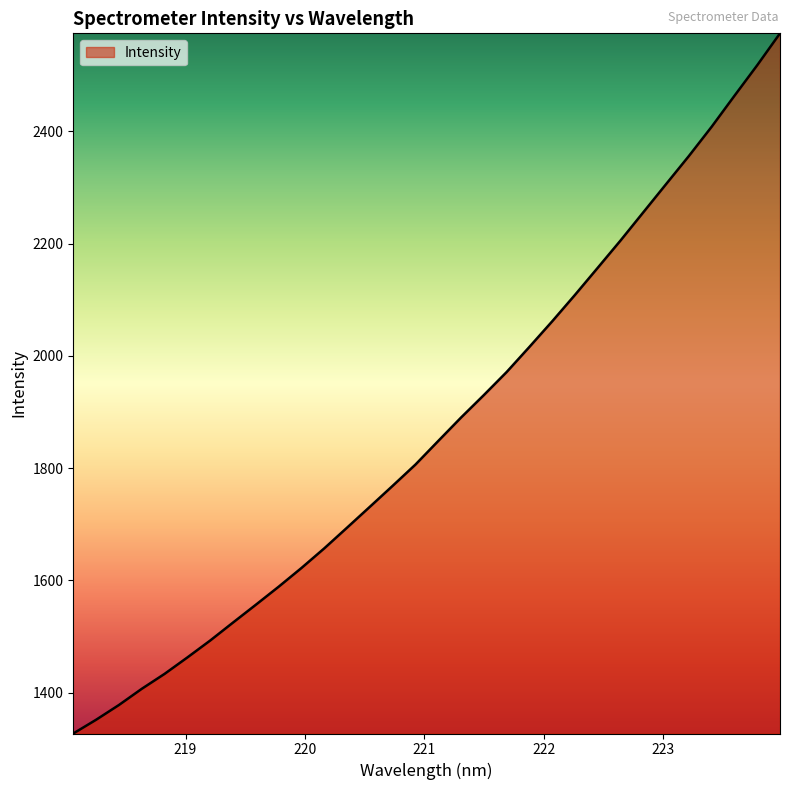

What is the maximum value shown in the chart?

2574.5